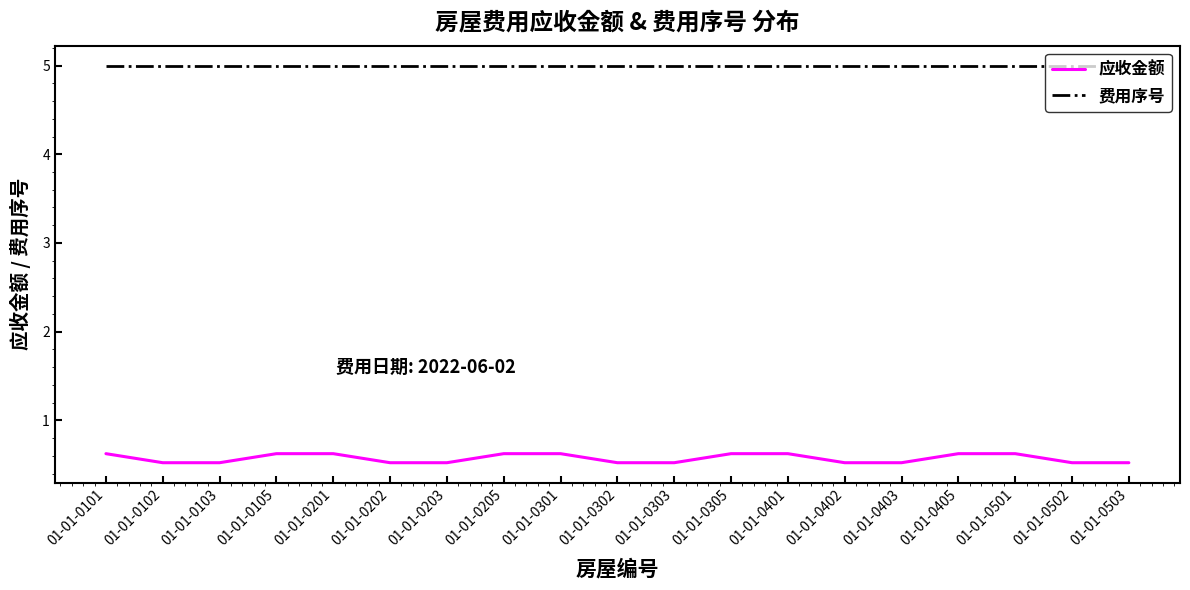

What is the sum of the 应收金额 values at 01-01-0501 and 01-01-0202?

1.1